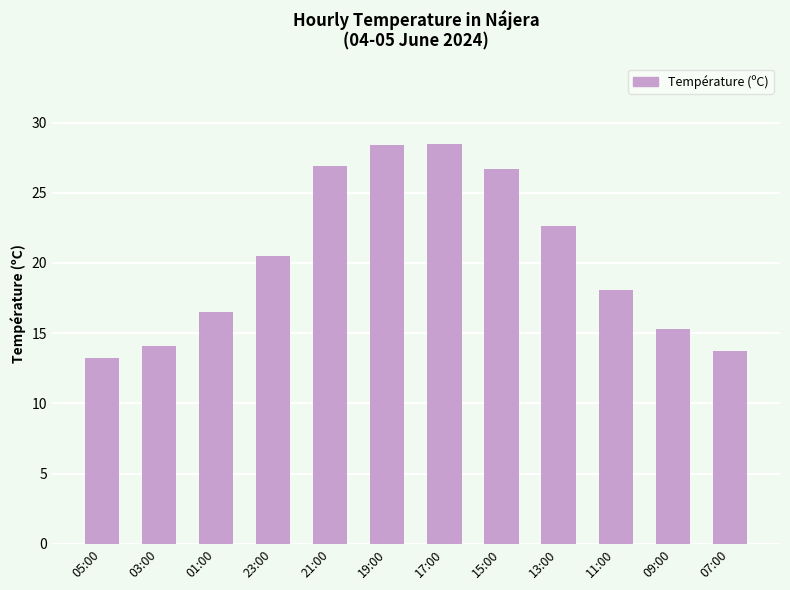

Does the chart contain stacked bars?

No